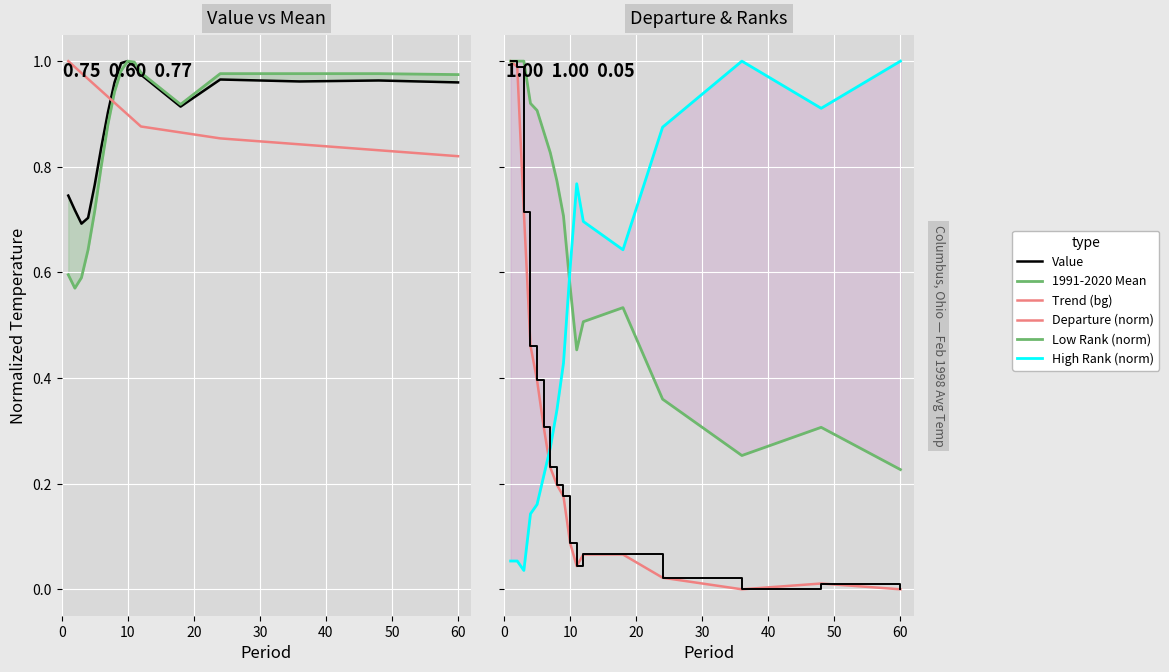

Which series has the largest total across all categories?

Trend (bg)